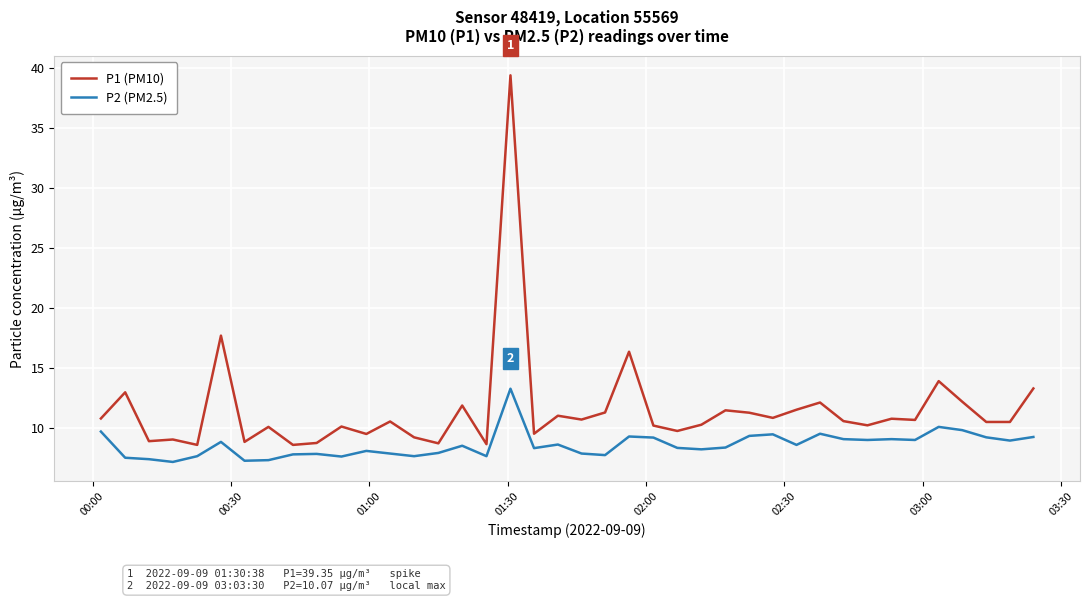

What is the lowest value of the P1 (PM10) series?

8.6